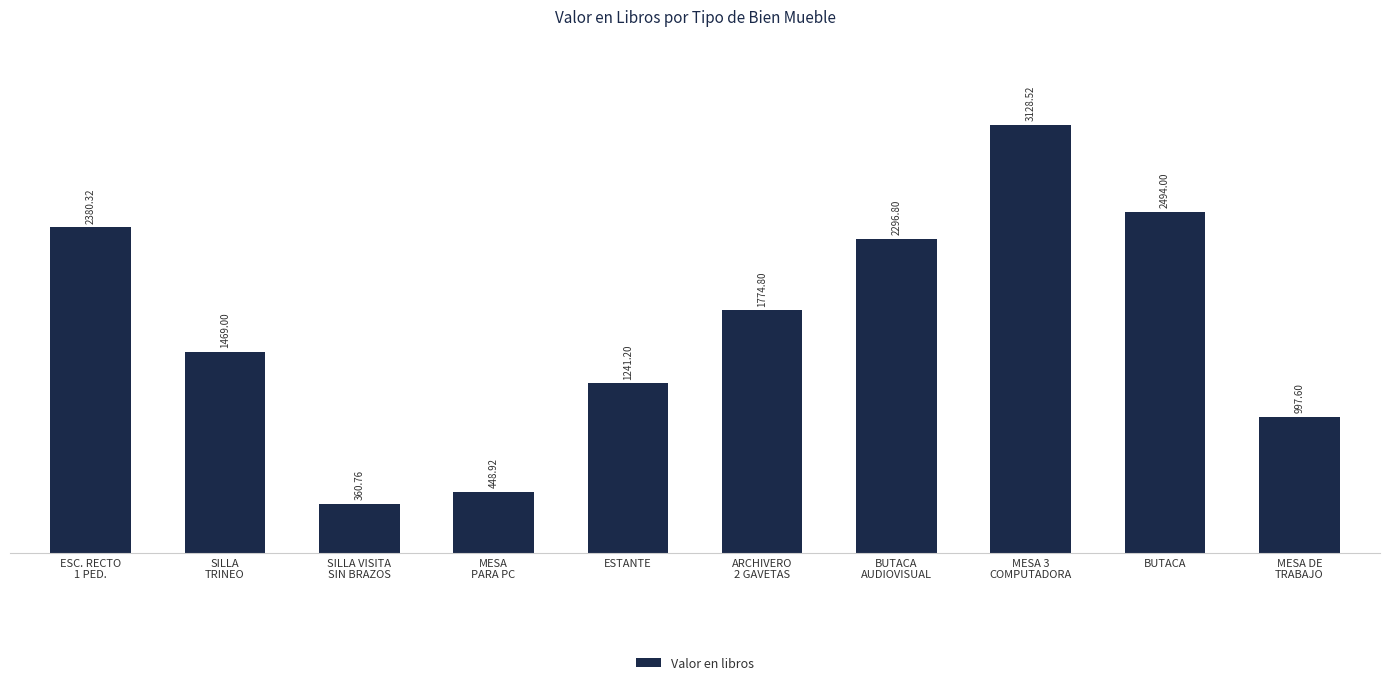

What is the difference between the maximum and minimum values?

2767.8